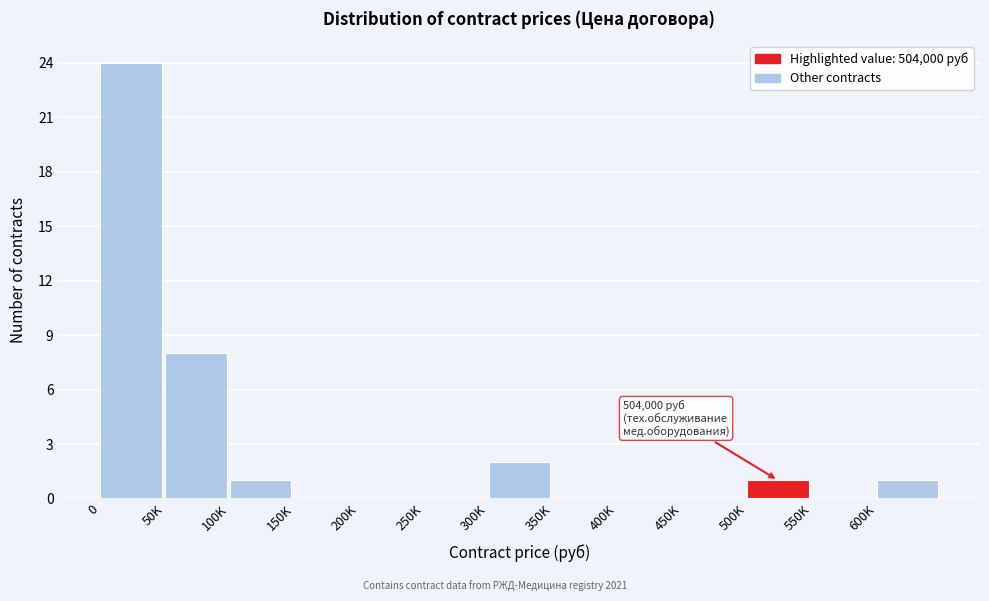

Reading left to right, list all the values displayed in this chart.

0=24	50K=8	100K=1	150K=0	200K=0	250K=0	300K=2	350K=0	400K=0	450K=0	500K=1	550K=0	600K=1